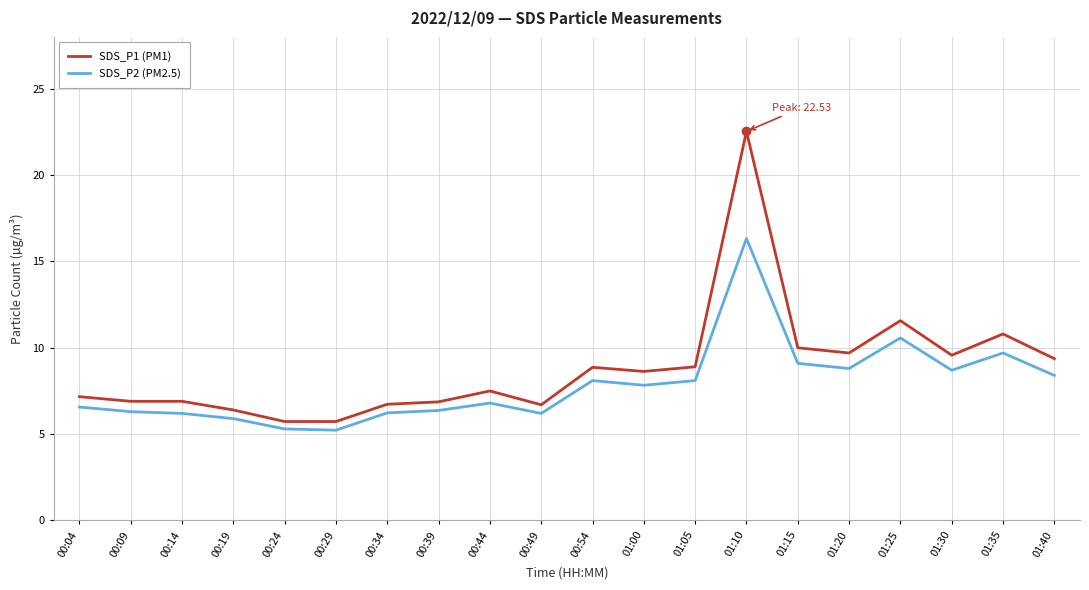

True or false: SDS_P2 (PM2.5) and SDS_P1 (PM1) intersect in this chart.

False